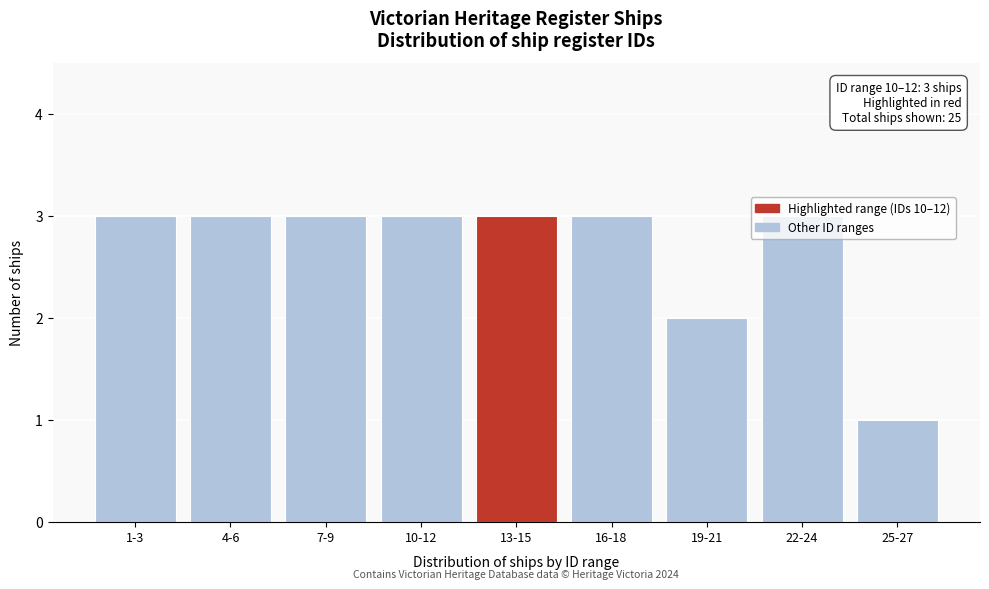

What is the label of the 7th bar from the left?

19-21